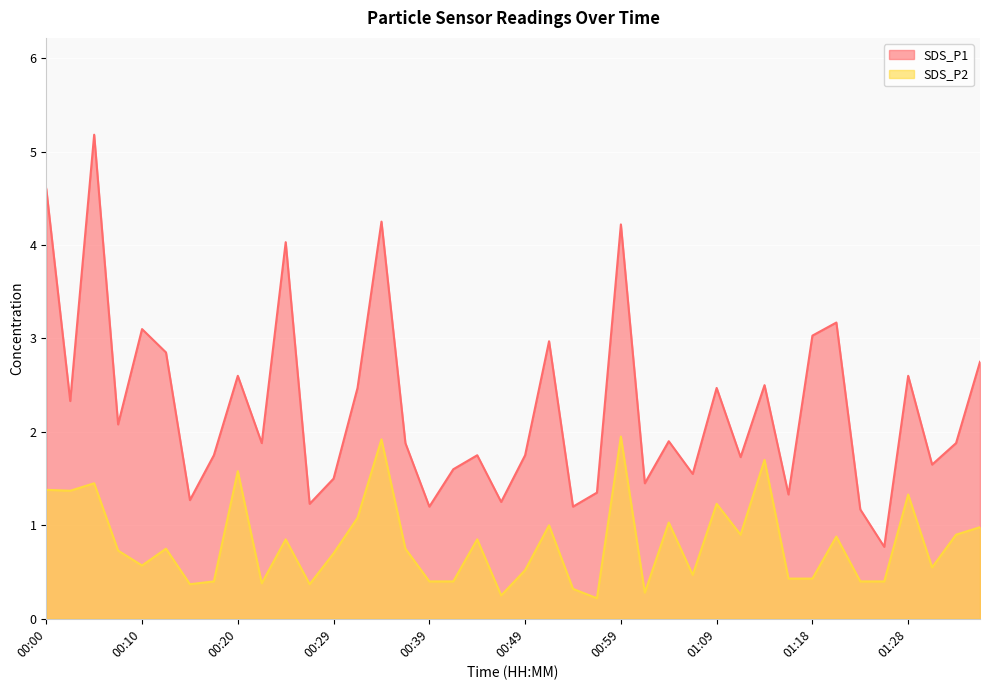

What is the sum of all SDS_P1 values?

90.2